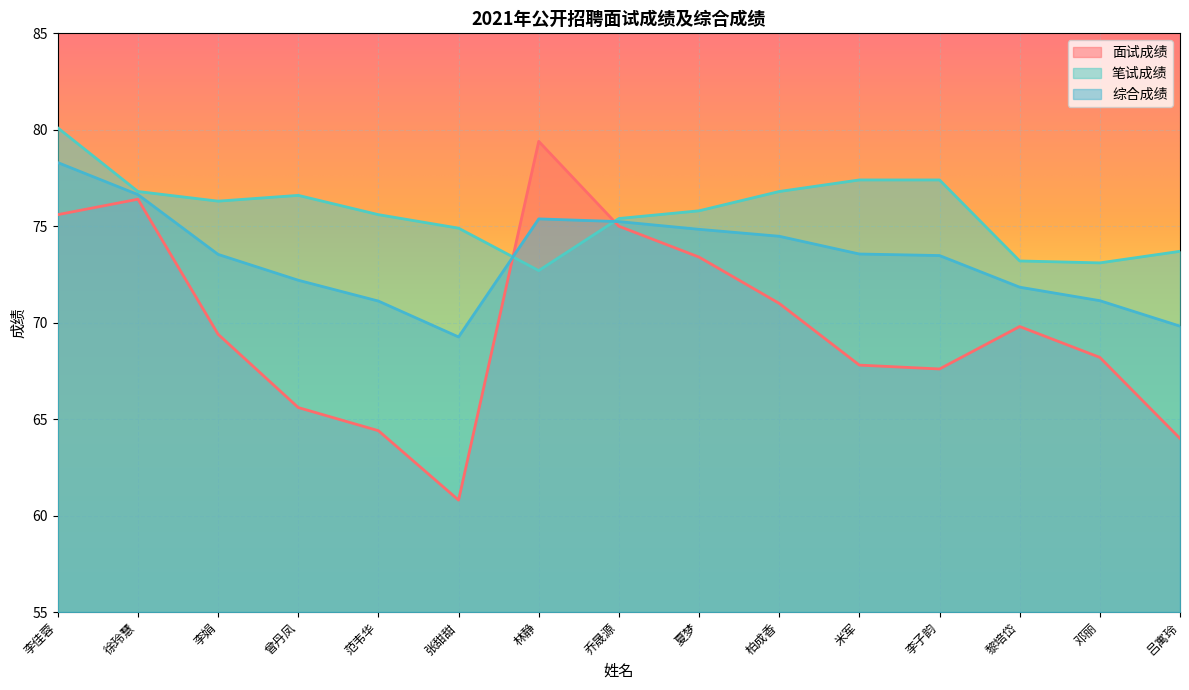

Rank the categories by 面试成绩 value from lowest to highest.

张甜甜, 吕寓玲, 范韦华, 曾丹凤, 李子韵, 米军, 邓丽, 李娟, 黎培岱, 柏成香, 夏梦, 乔晟源, 李佳蓉, 徐玲慧, 林静